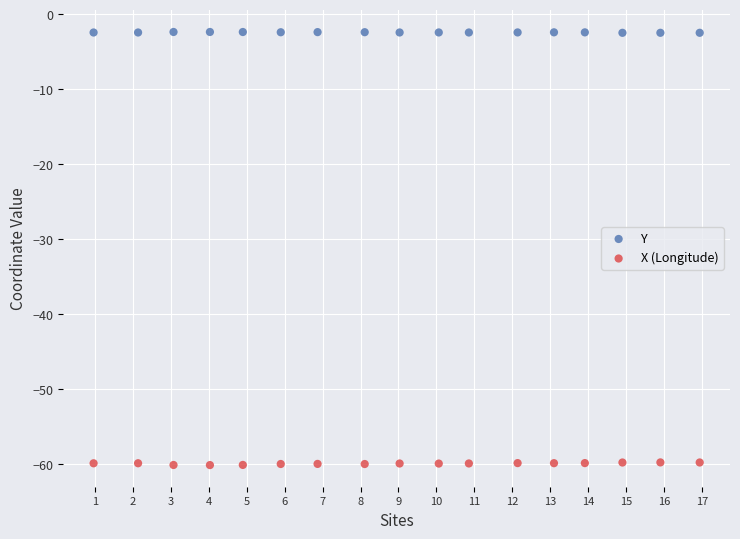

Which series reaches the maximum Y coordinate?

Y